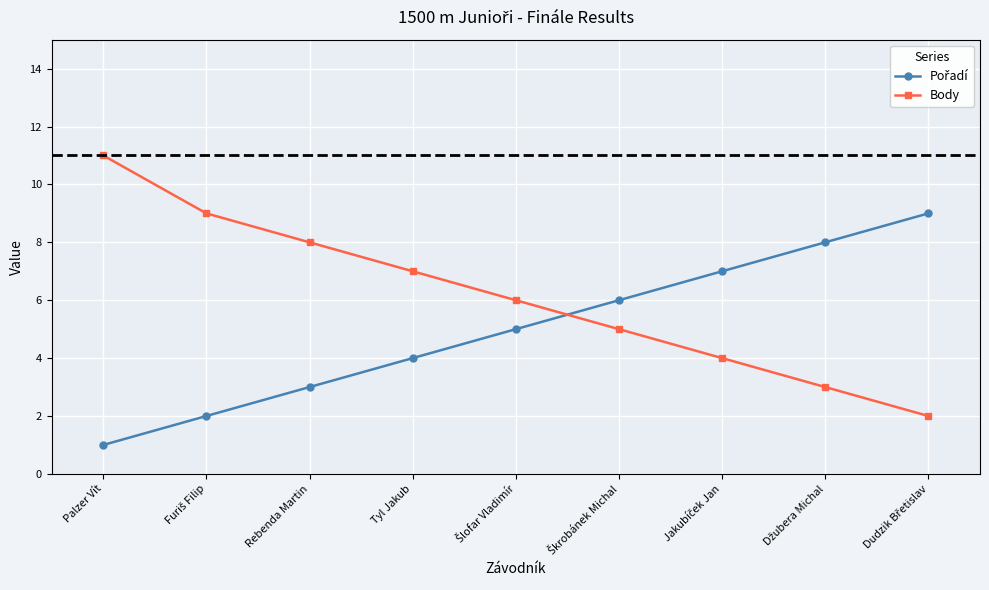

What value does the Body series have at Palzer Vít?

11